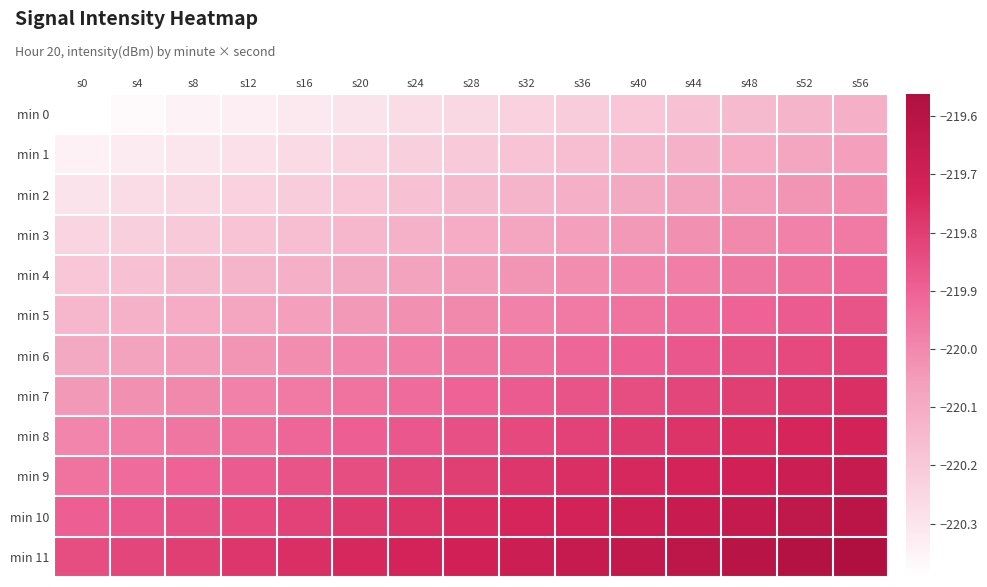

Which label corresponds to the largest value in the chart?

s56